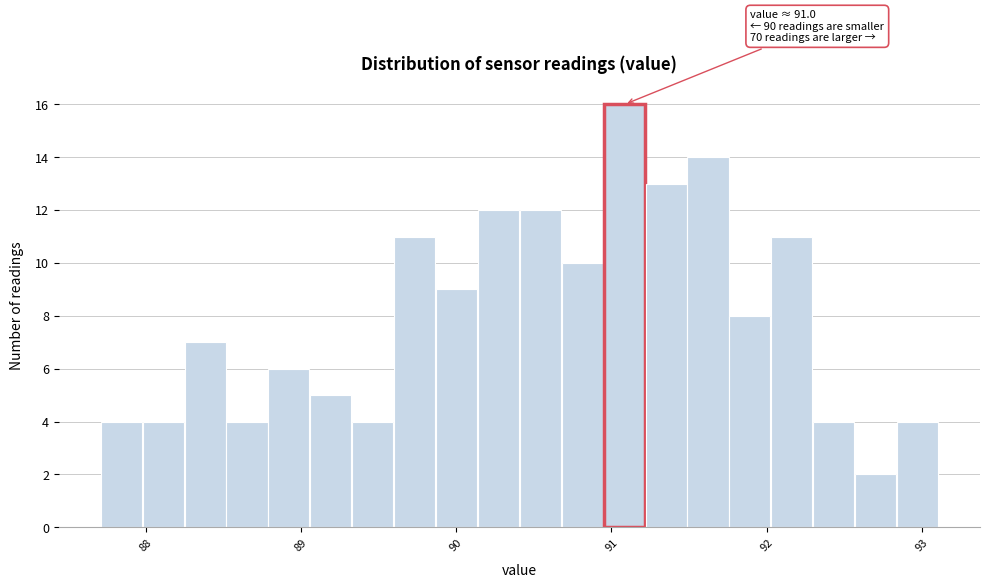

Read against the x-axis, roughly where is the centre of the tallest bar?

91.1